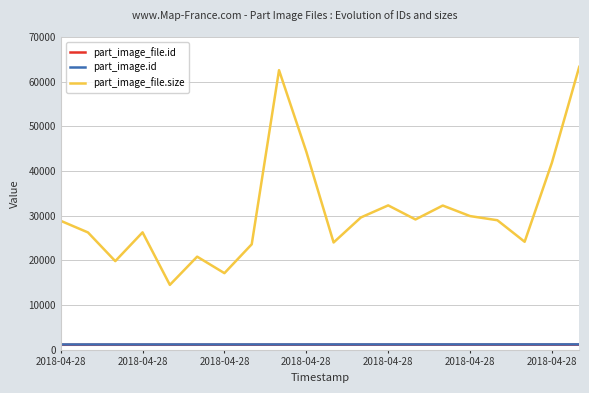

How many lines are shown in the chart?

3